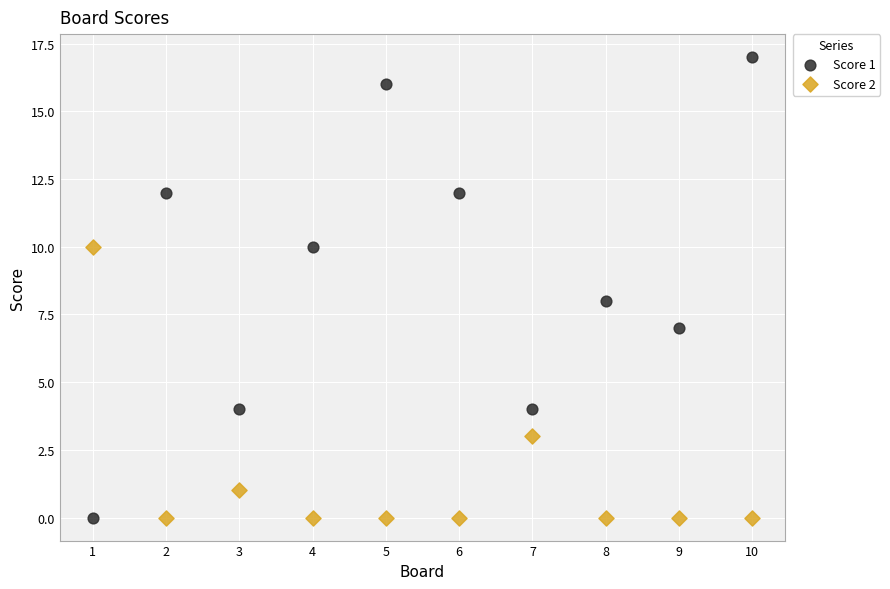

Which series has the largest Y range (max minus min)?

Score 1